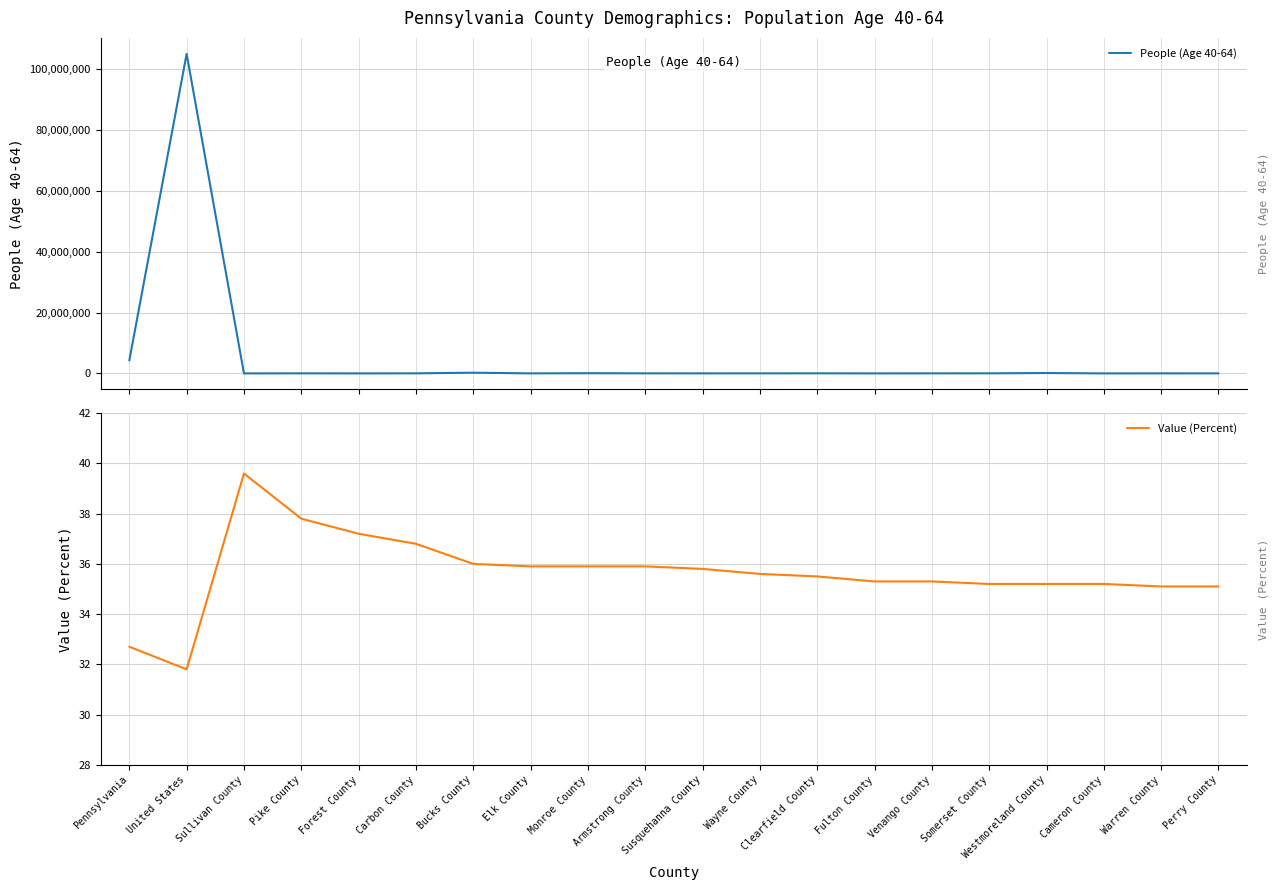

What is the maximum value shown in the chart?

104982464.0